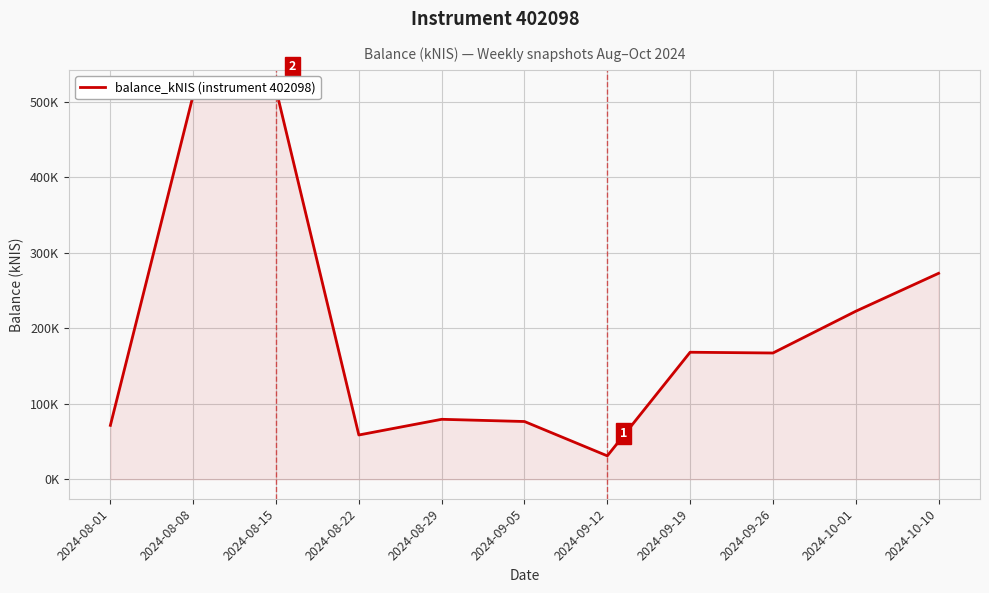

What is the minimum value shown in the chart?

31.0